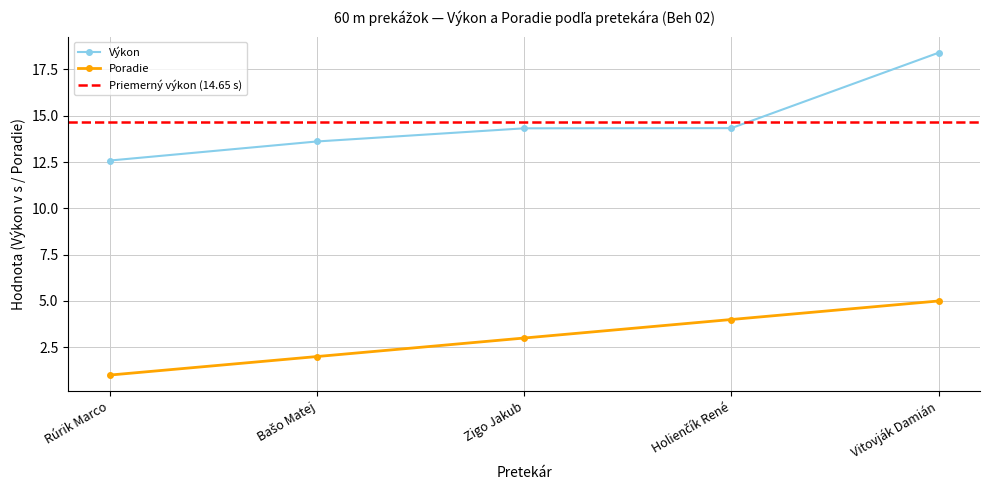

Which category has the lowest value across all series?

Rúrik Marco